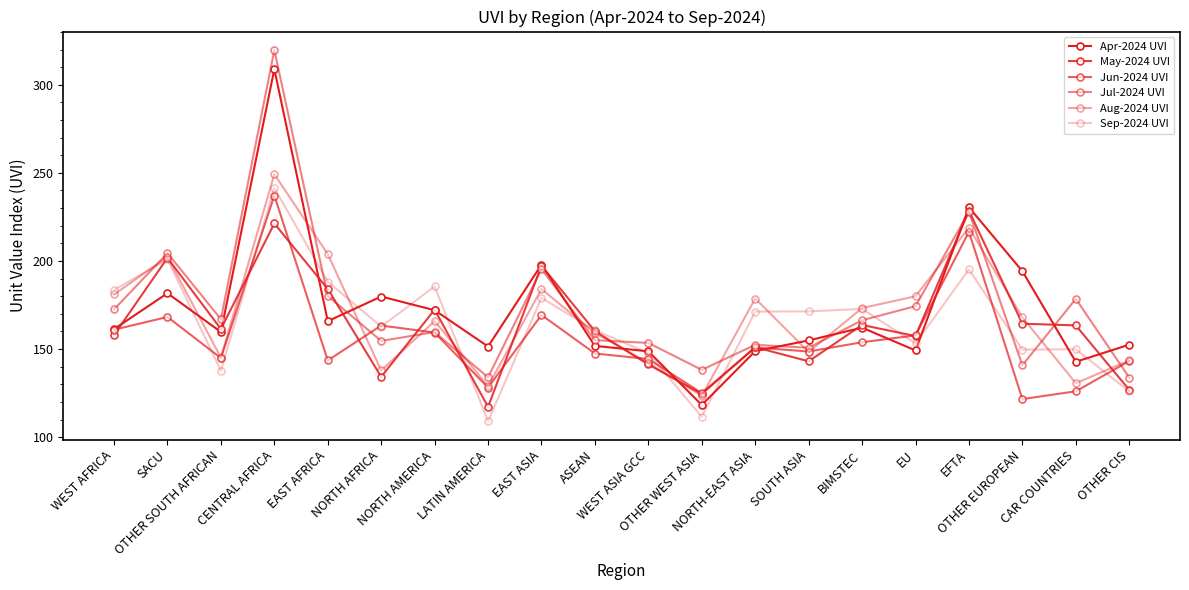

At which category does May-2024 UVI reach its first local peak?

SACU